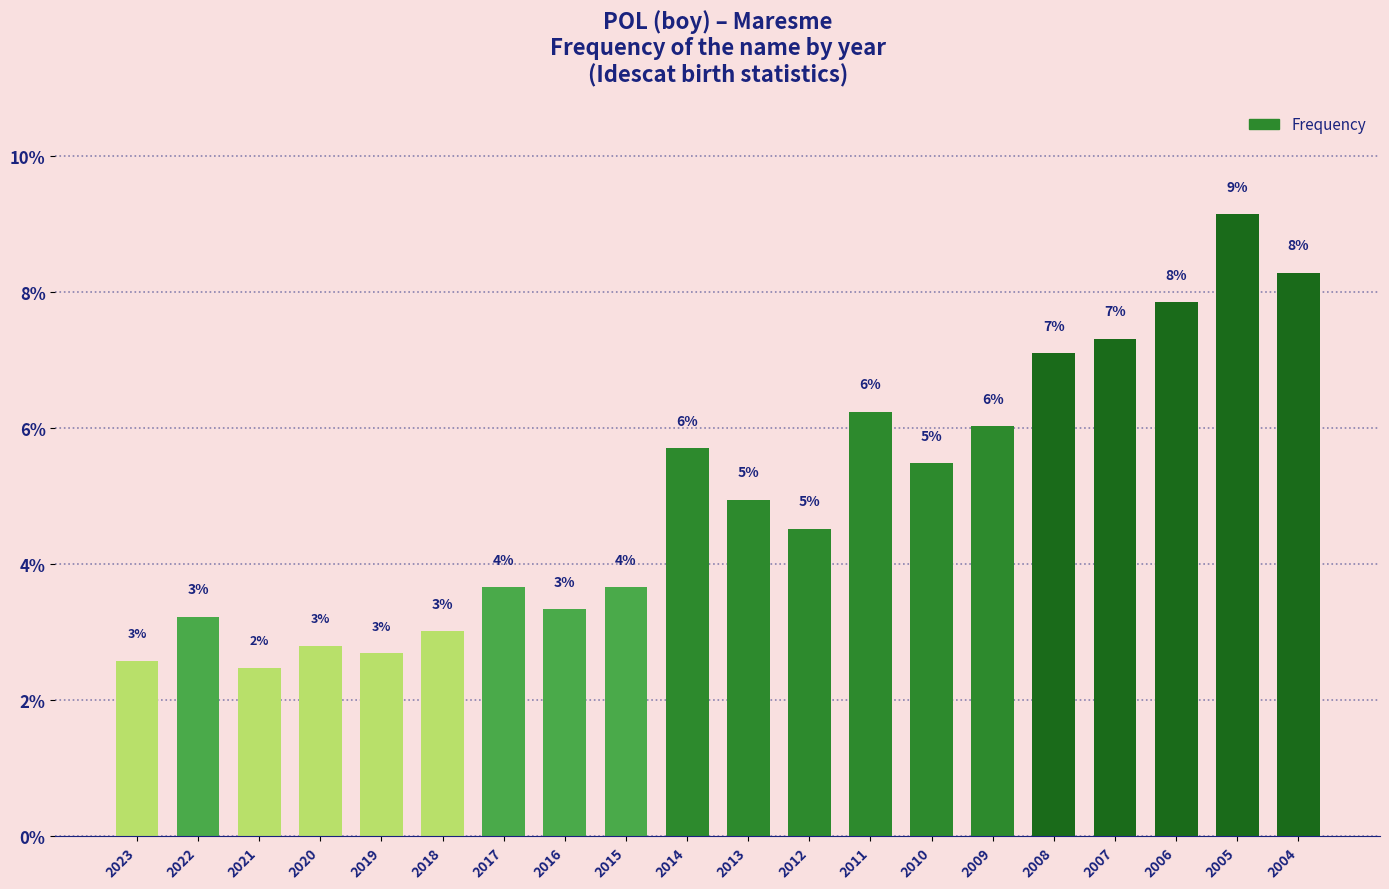

How many bars are there in total?

20